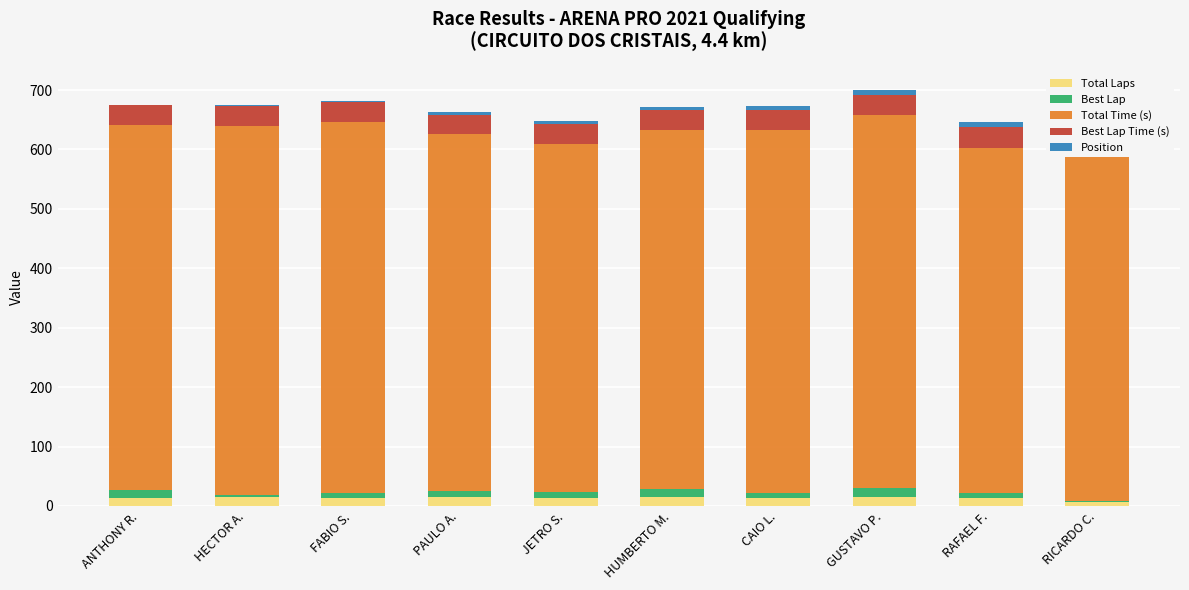

Is the value of Best Lap at PAULO A. greater than the value of Best Lap Time (s) at CAIO L.?

No